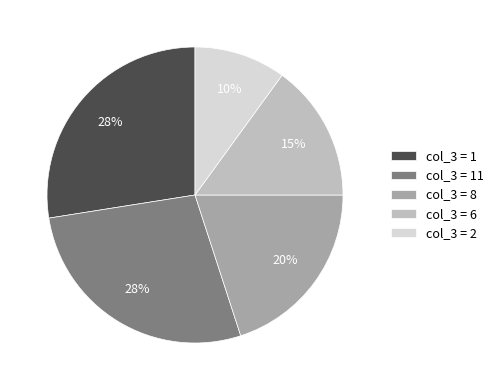

True or false: col_3 = 2 accounts for 10% of the total.

True